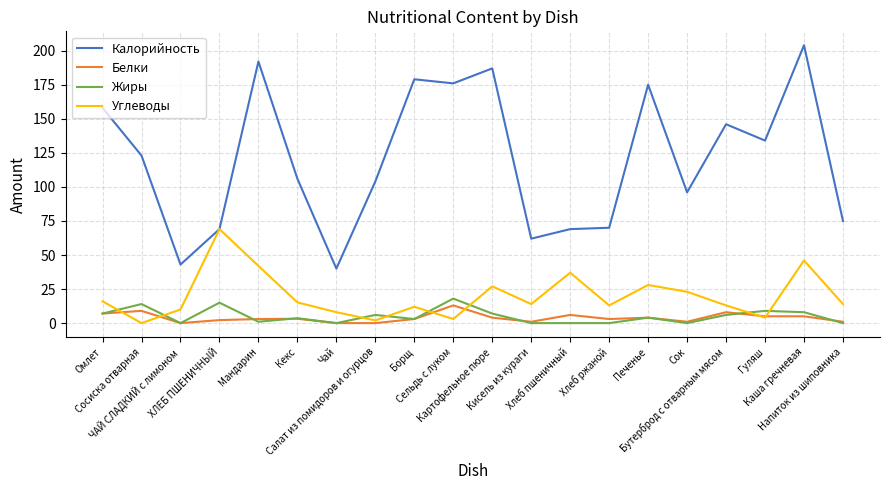

Is the value of Углеводы at ХЛЕБ ПШЕНИЧНЫЙ greater than the value of Жиры at ХЛЕБ ПШЕНИЧНЫЙ?

Yes